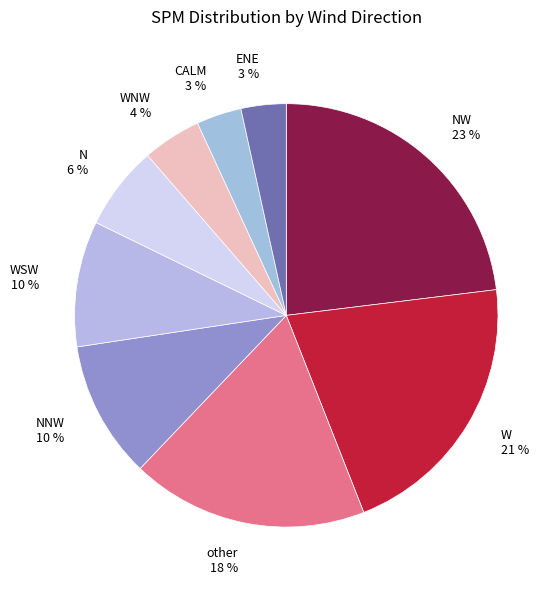

Combined, do NW and NNW account for over 50%?

No